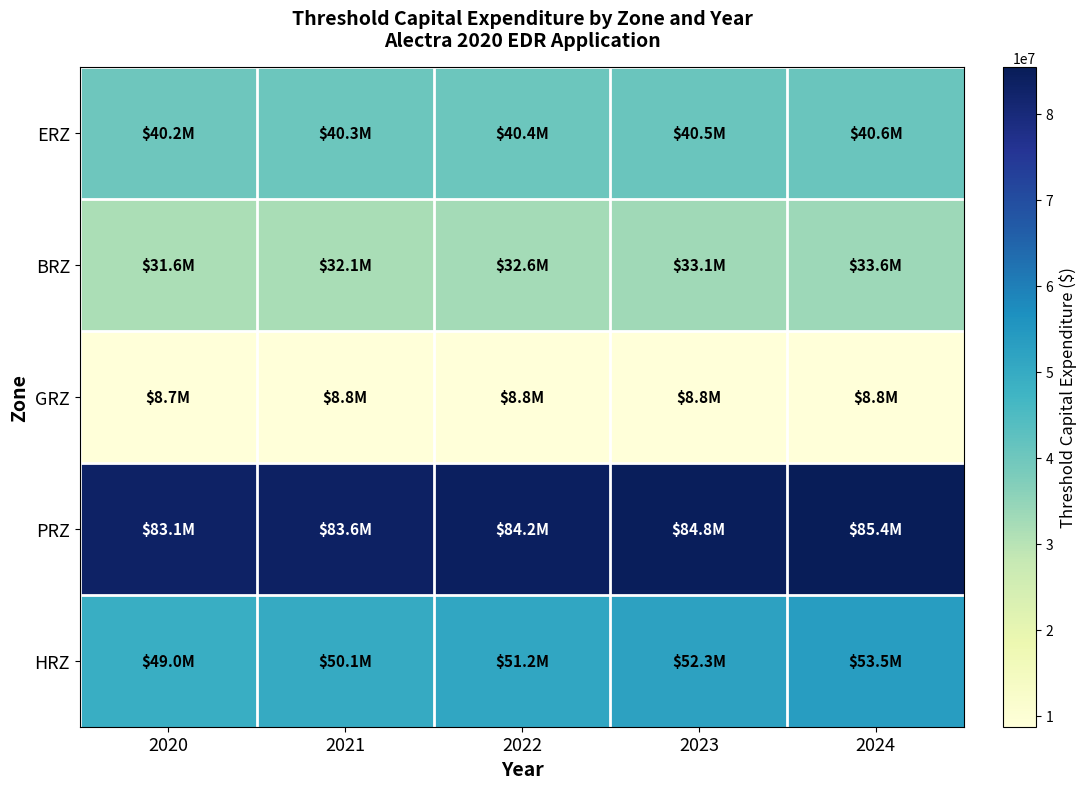

What is the total value across all series at 2023?

219524465.7